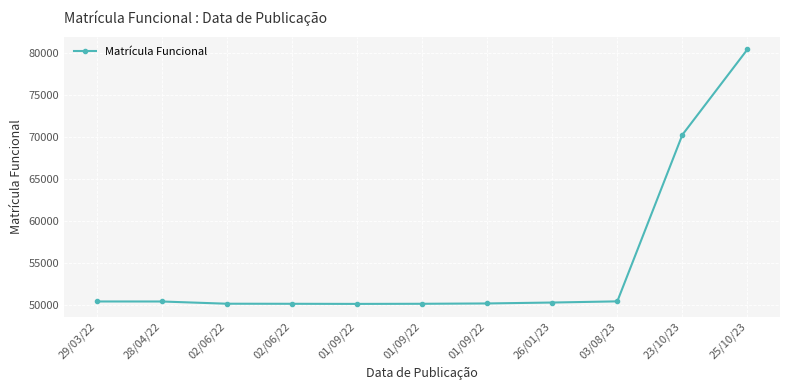

How many series are shown in this chart?

1